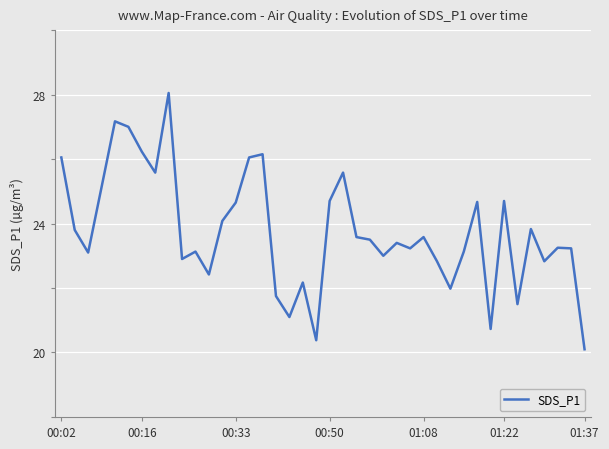

What is the maximum value shown in the chart?

28.1